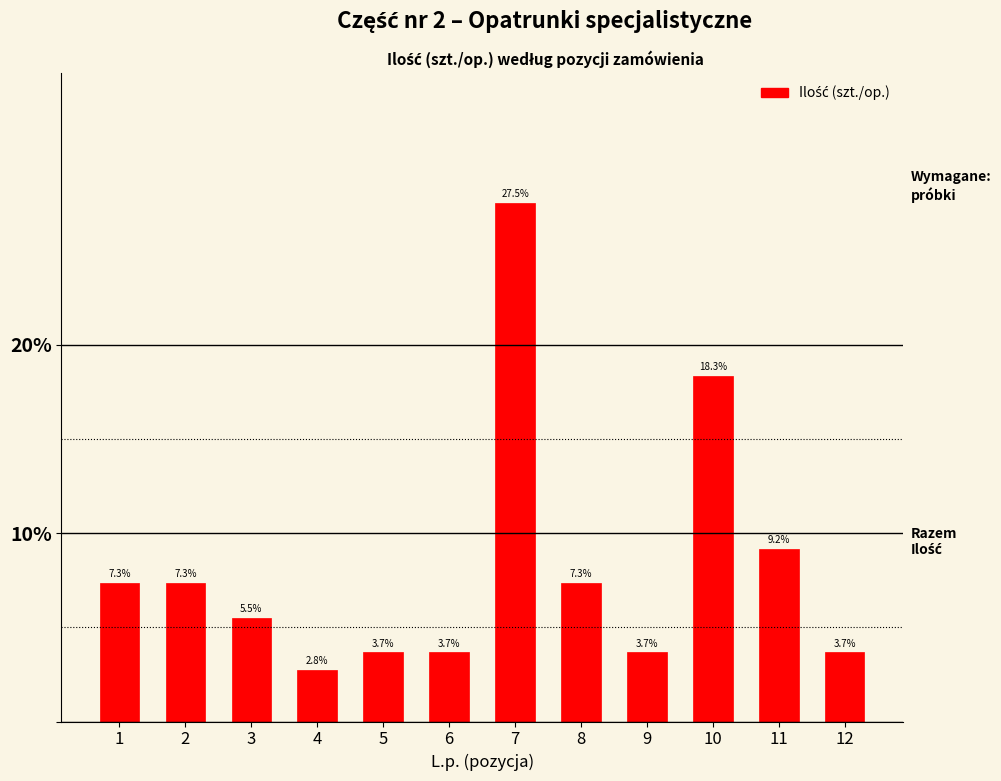

Reading right to left, extract all data points from this chart.

12=3.7	11=9.2	10=18.3	9=3.7	8=7.3	7=27.5	6=3.7	5=3.7	4=2.8	3=5.5	2=7.3	1=7.3